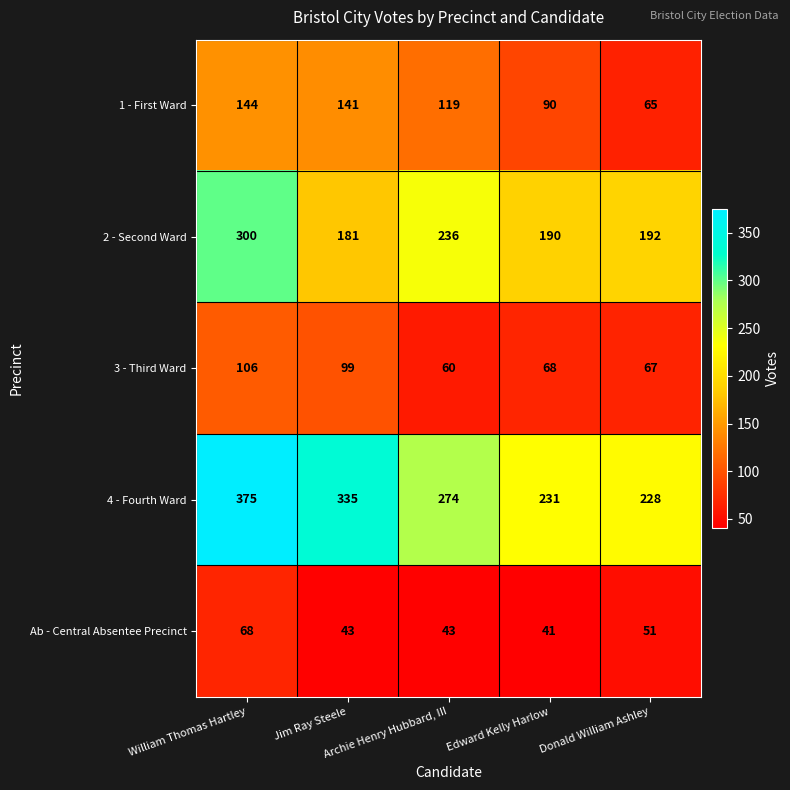

What is the difference between the second highest and minimum values in the 4 - Fourth Ward series?

107